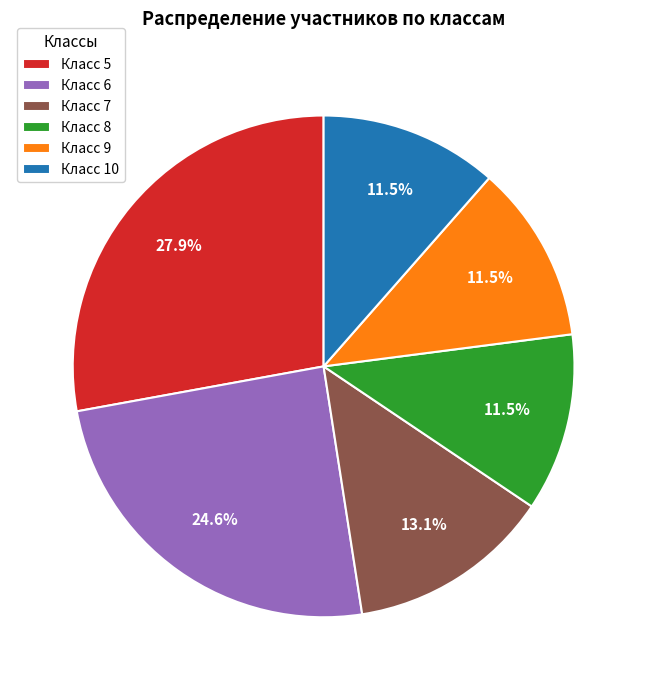

Do Класс 6 and Класс 10 together represent more than half of the pie?

No